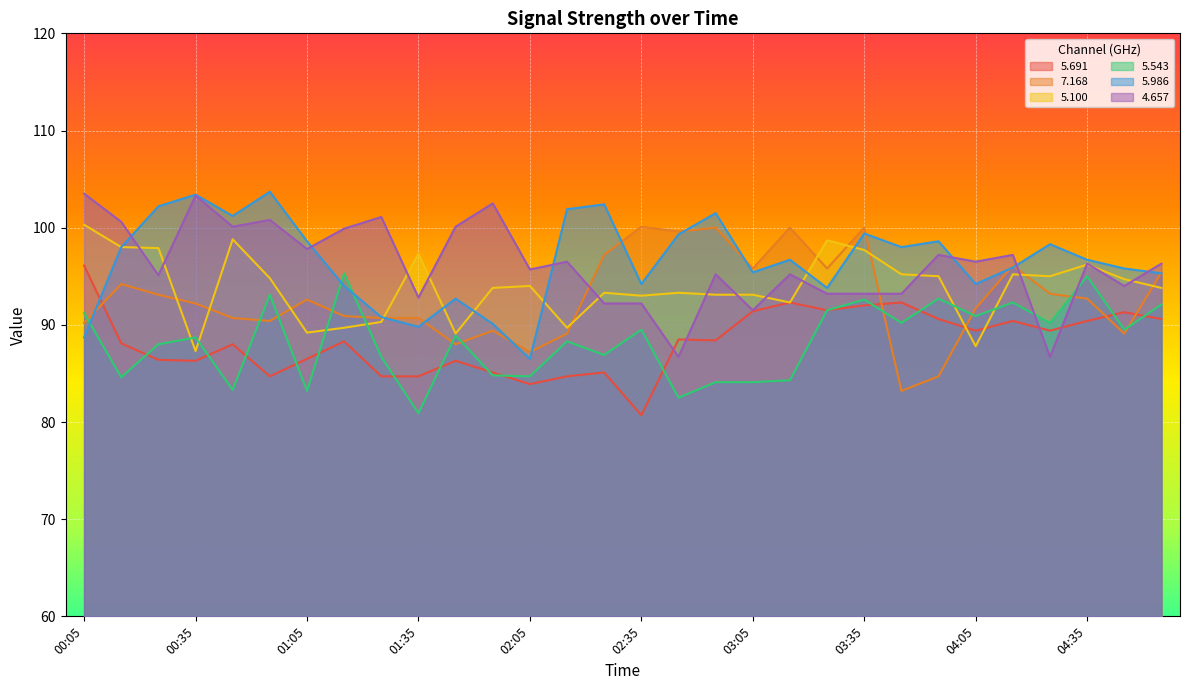

What is the sum of the 7.168 values at 00:55 and 01:55?

179.8